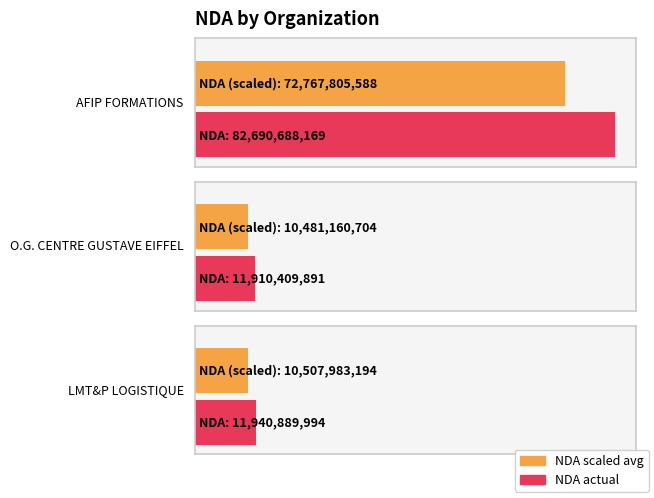

What is the difference between the maximum and minimum values?

70780278278